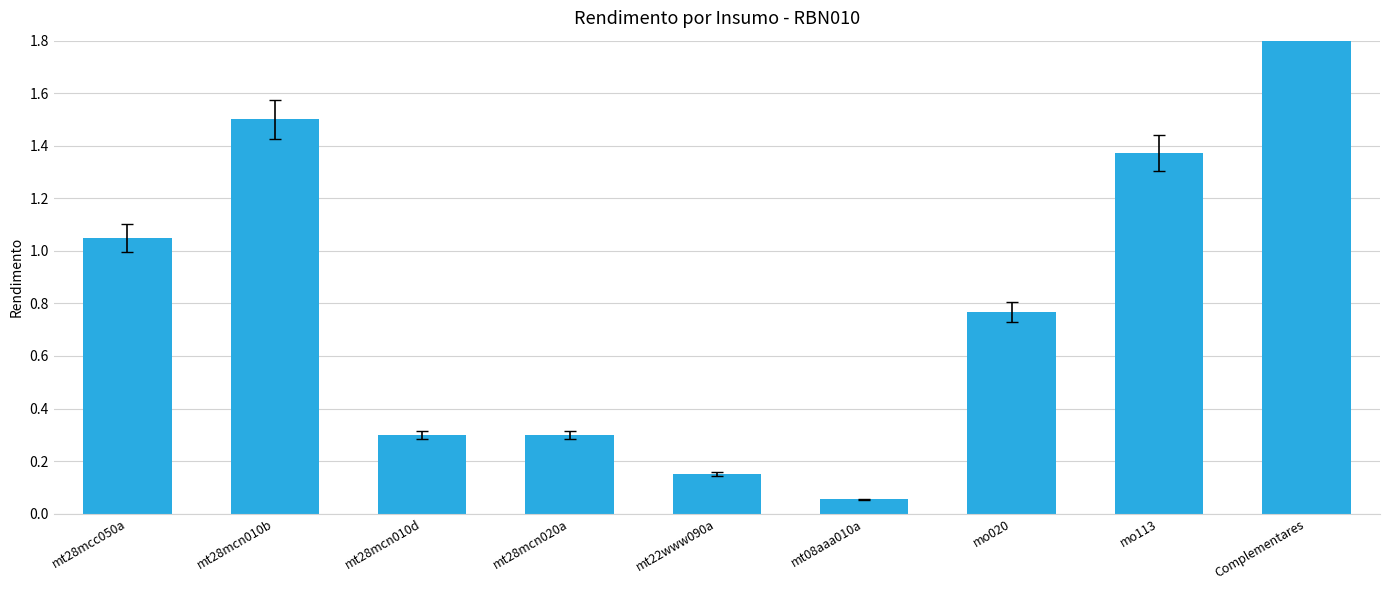

List the labels in order of value, largest first.

Complementares, mt28mcn010b, mo113, mt28mcc050a, mo020, mt28mcn010d, mt28mcn020a, mt22www090a, mt08aaa010a